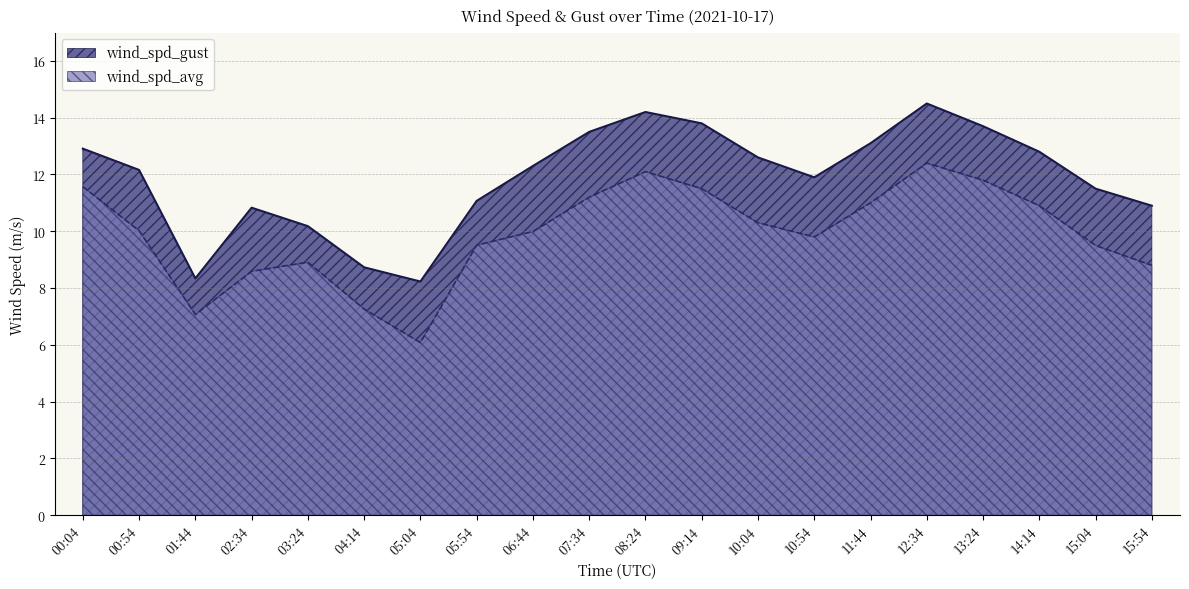

Does the chart have visible grid lines?

Yes